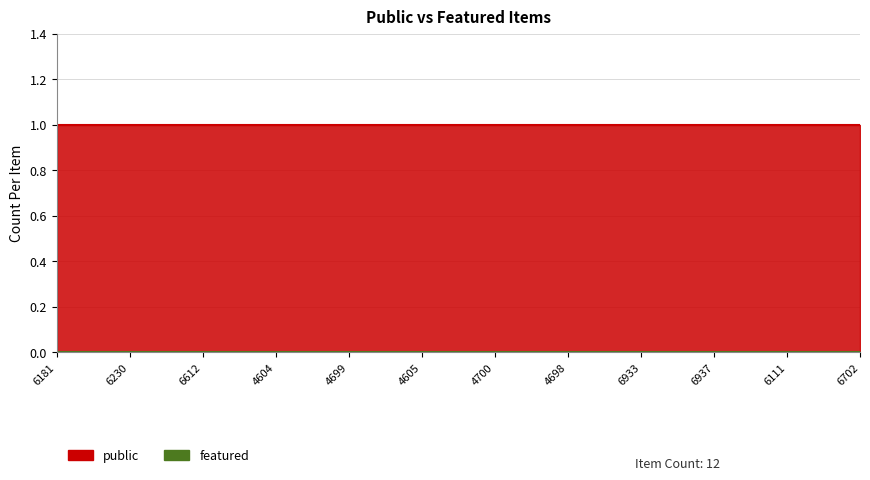

What is the minimum value for public?

1